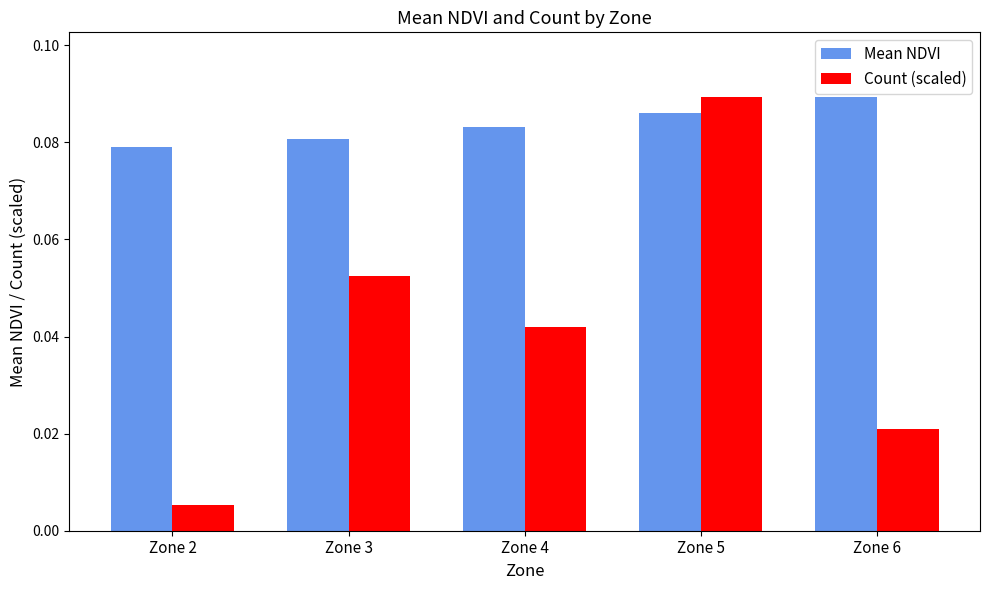

The Count (scaled) series shows 0.1 at Zone 4. True or false?

False